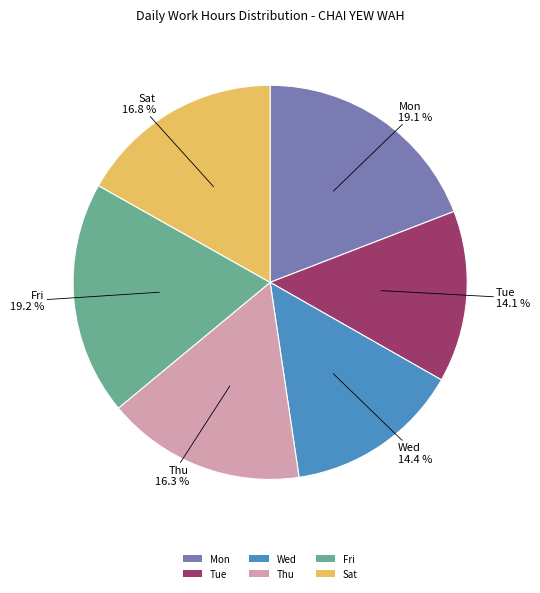

Does any single category account for the majority?

No